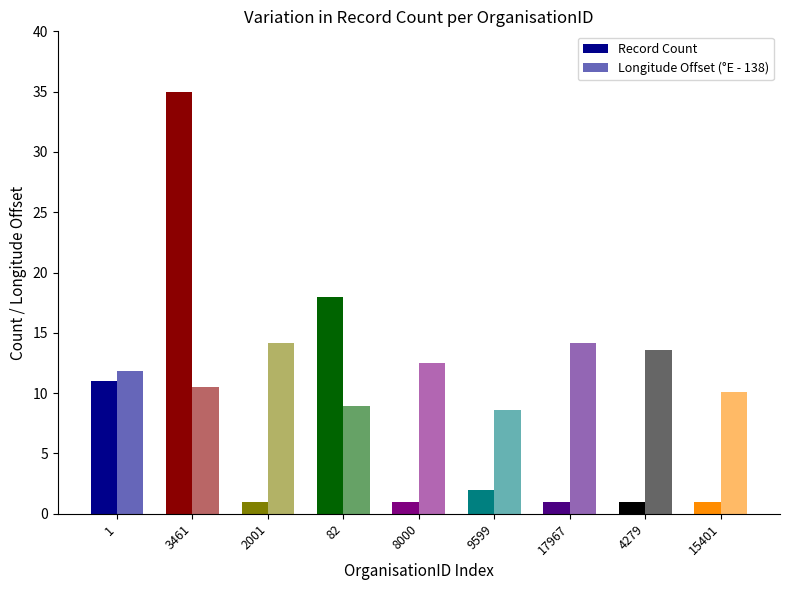

How many series are shown in this chart?

2